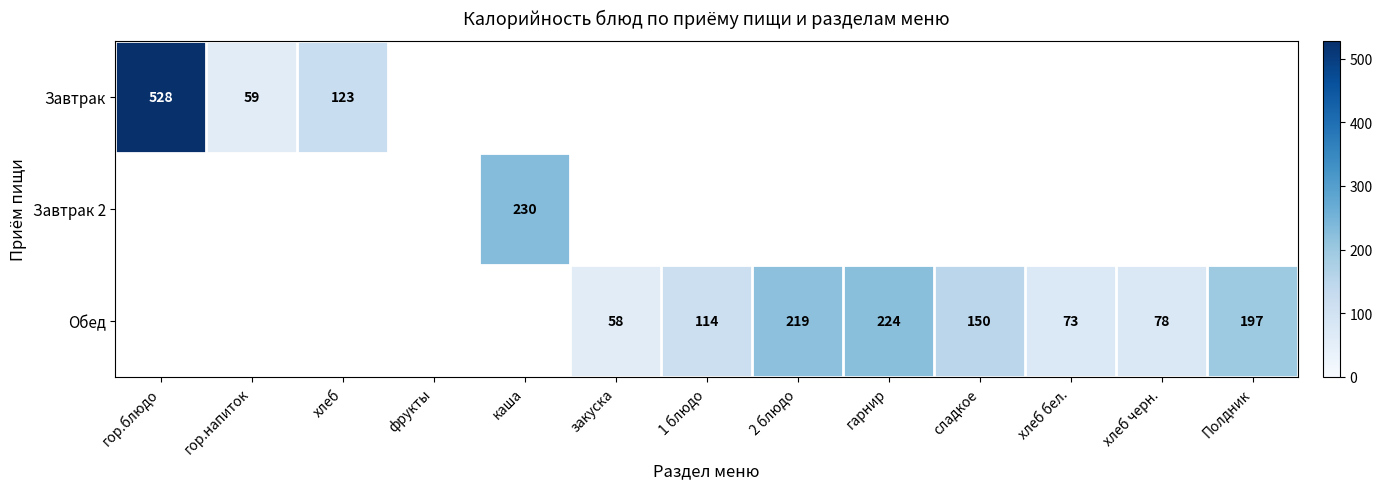

Count the number of data series in this chart.

3